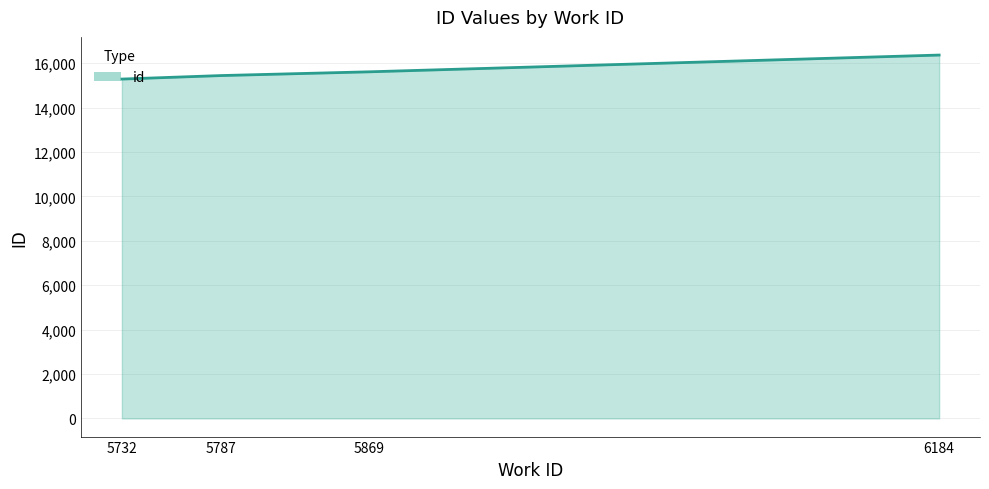

List the labels in order of value, largest first.

6184, 5869, 5787, 5732